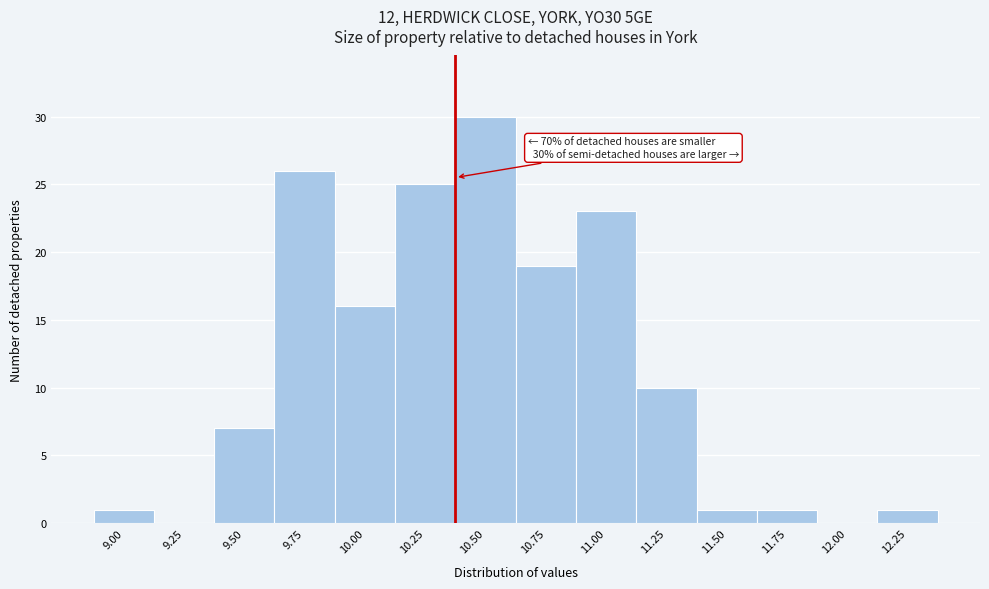

Reading left to right, extract all data points from this chart.

9.00=1	9.25=0	9.50=7	9.75=26	10.00=16	10.25=25	10.50=30	10.75=19	11.00=23	11.25=10	11.50=1	11.75=1	12.00=0	12.25=1